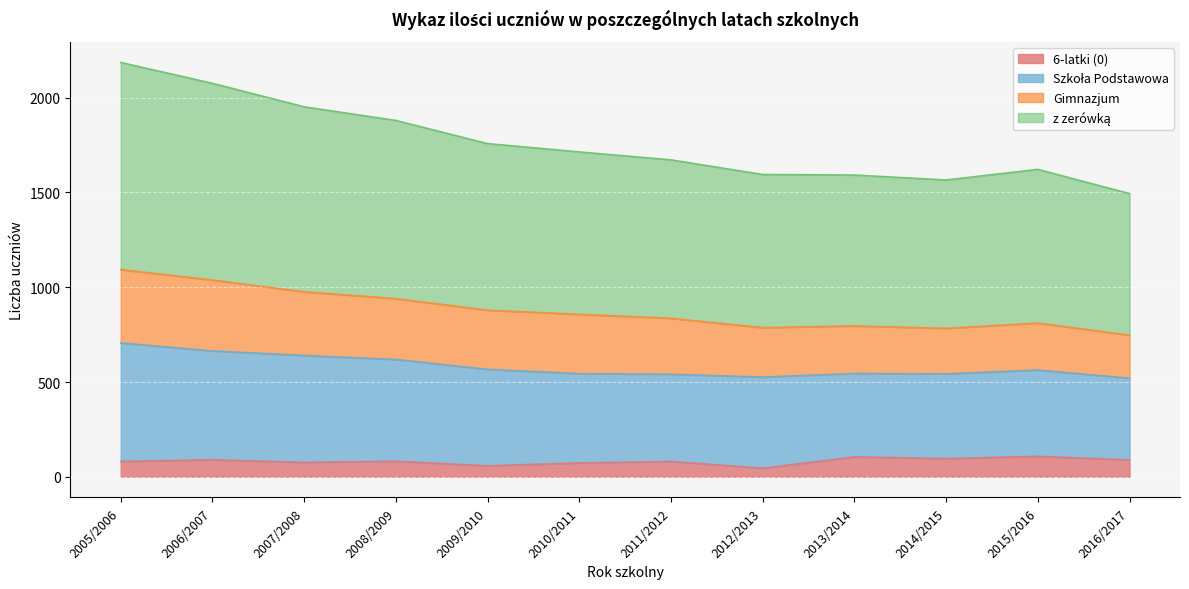

What is the label of the 1st point from the left?

2005/2006